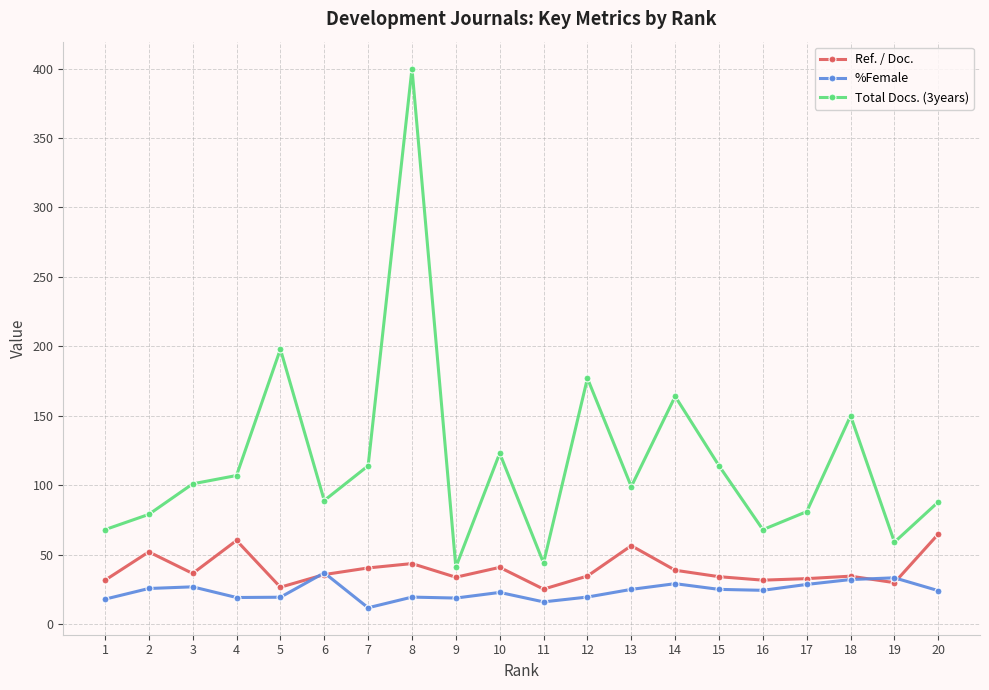

What is the total value across all series at 1?

117.5